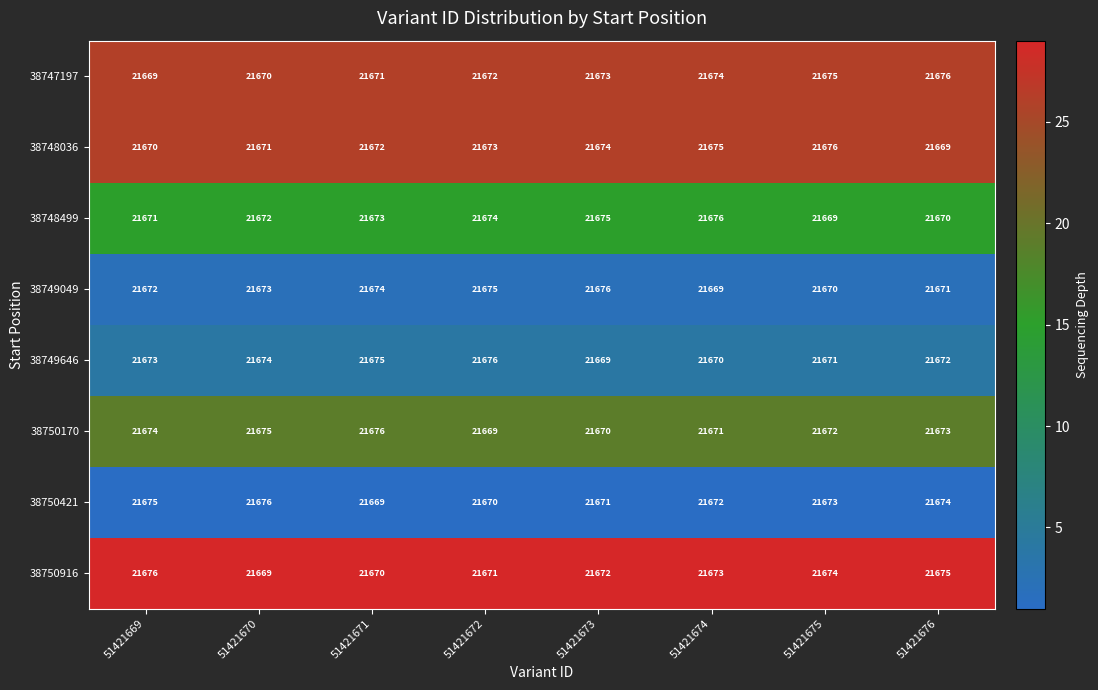

At how many categories does at least one series exceed 21673?

8